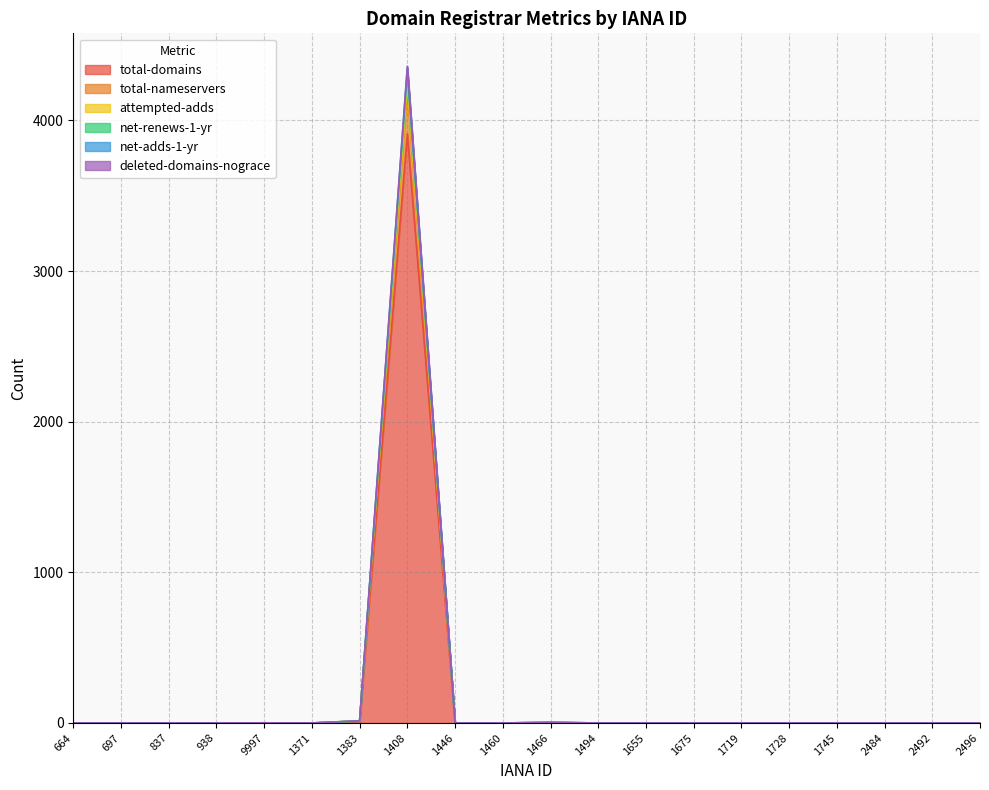

Which category has the highest value across all series?

1408